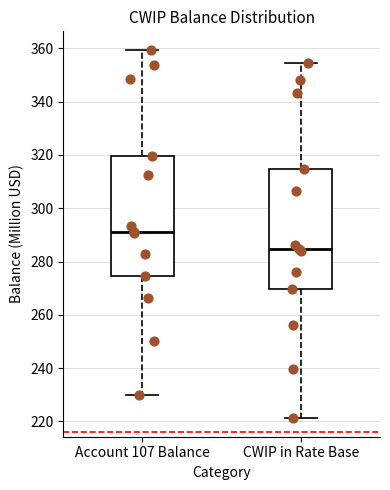

Which box has the highest median line?

Account 107 Balance